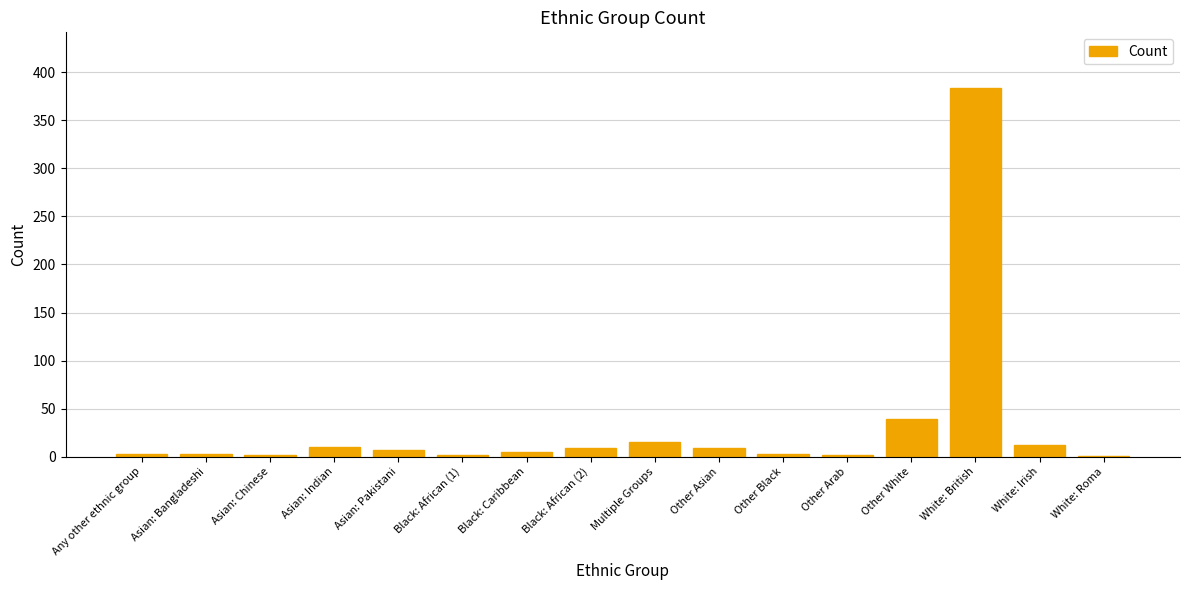

At which label is the value closest to 192?

Other White